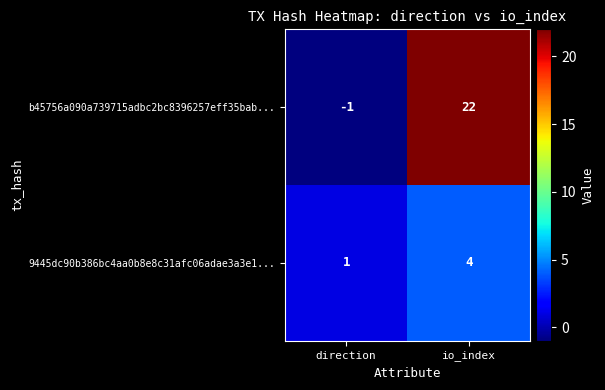

What is the difference between the b45756a090a739715adbc2bc8396257eff35bab... values at direction and io_index?

23